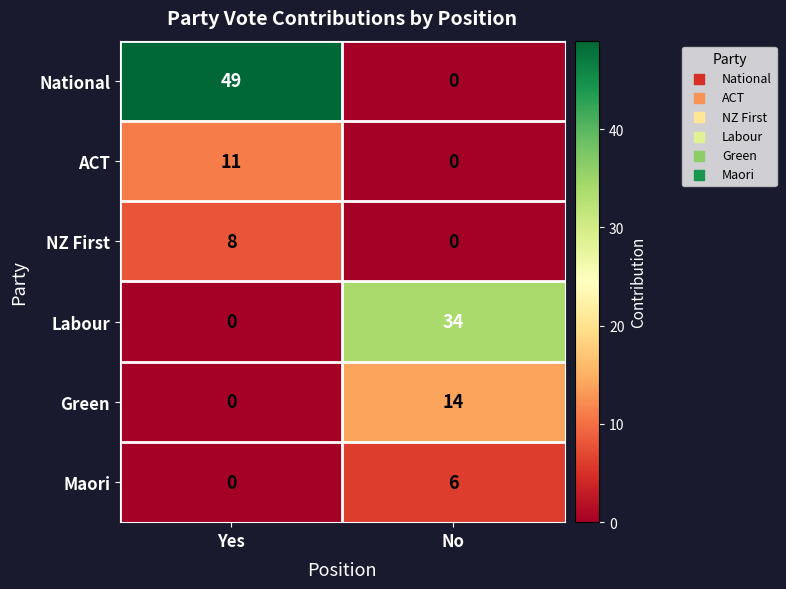

Which series has the largest total across all categories?

National